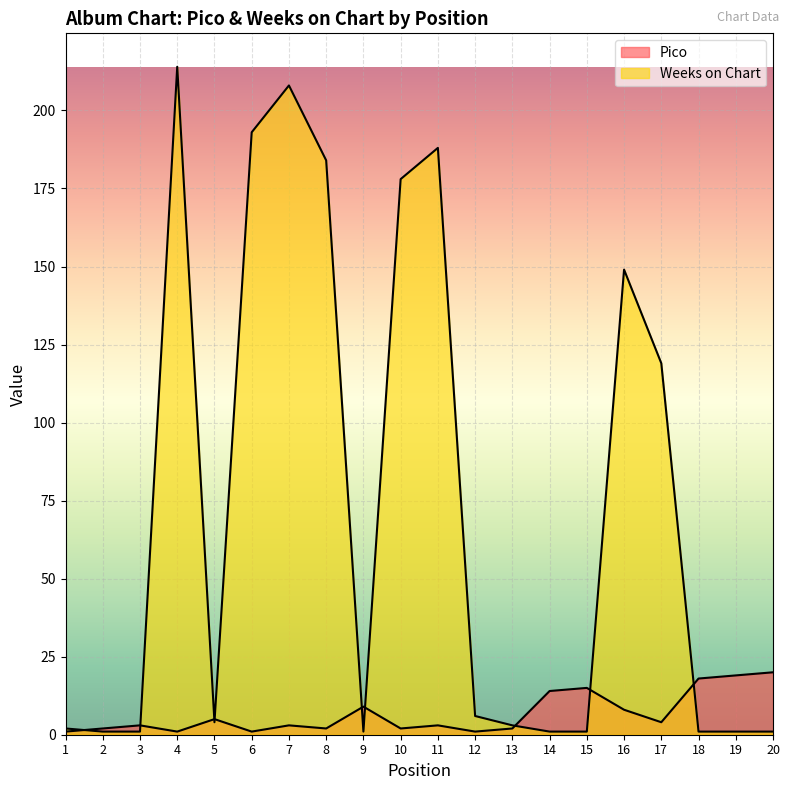

True or false: Pico and Weeks on Chart cross at least once.

True